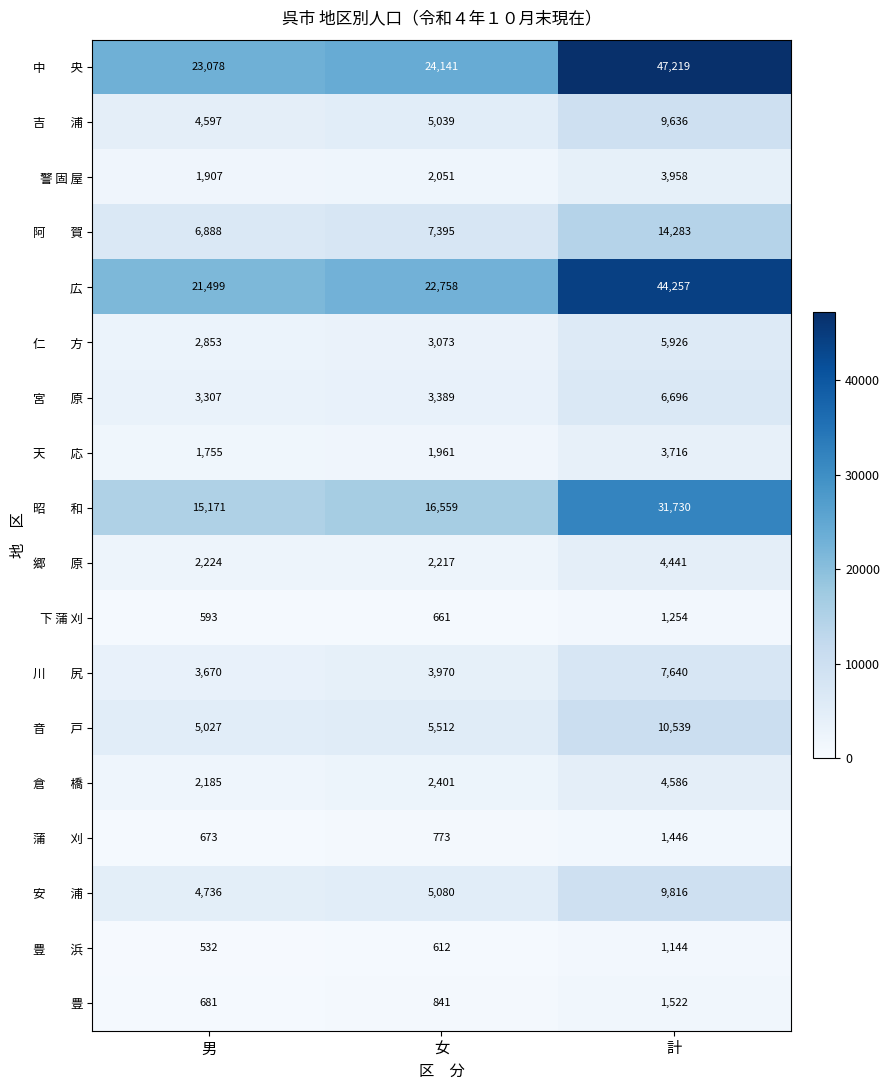

At which category does the chart reach its minimum across all series?

男